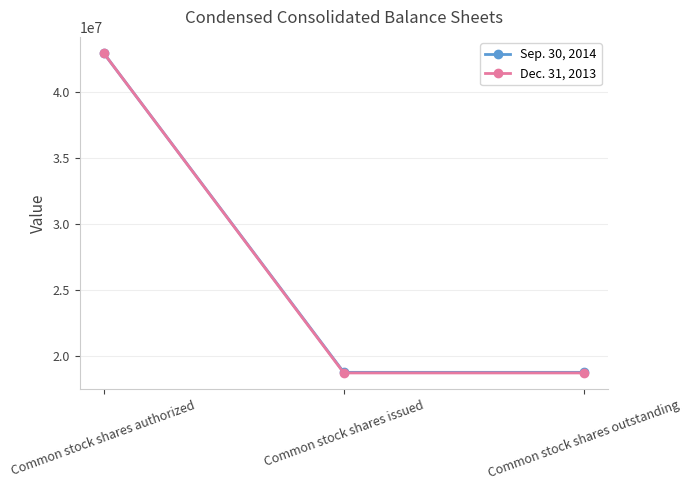

What is the label of the 2nd point from the left?

Common stock shares issued